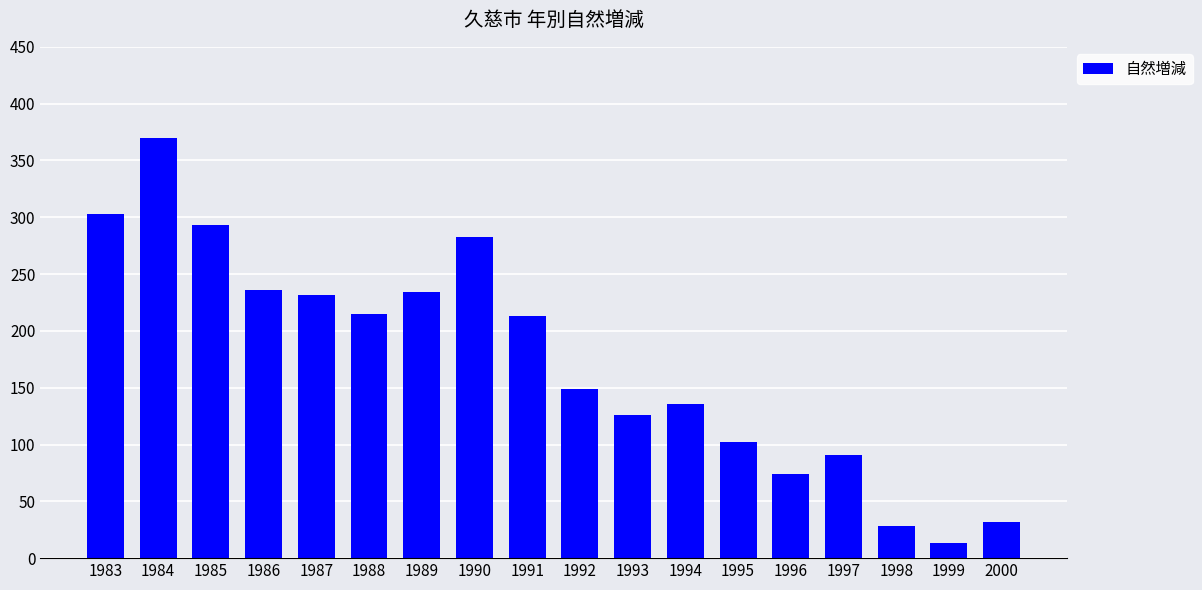

What is the sum of the values at 1990 and 1992?

432